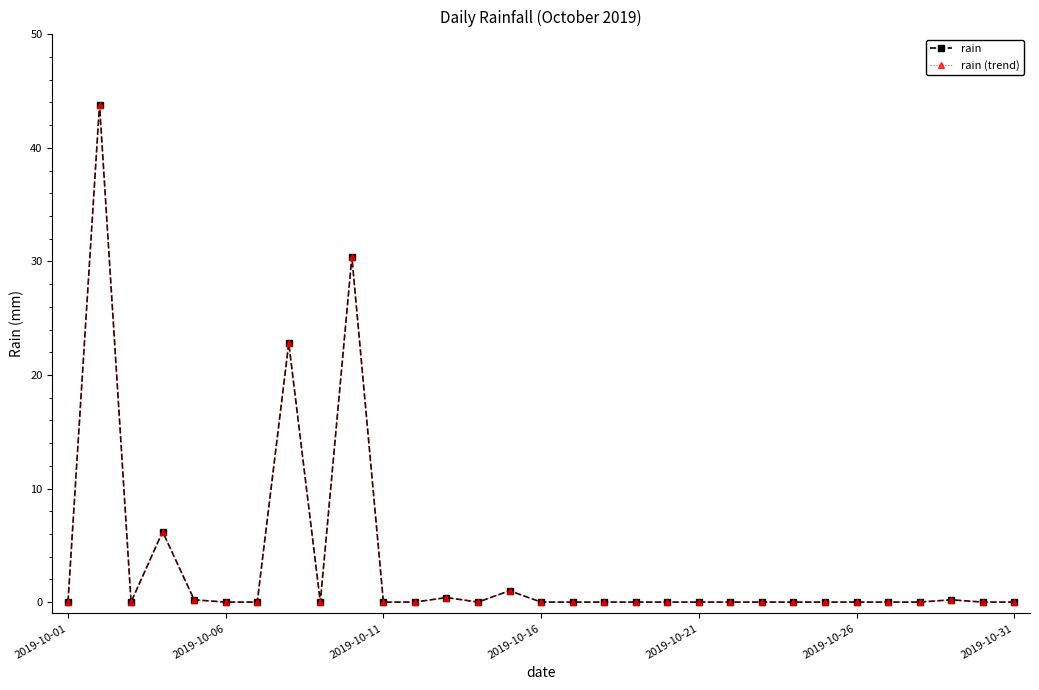

In rain, how many points are higher than both neighbors (excluding endpoints)?

7